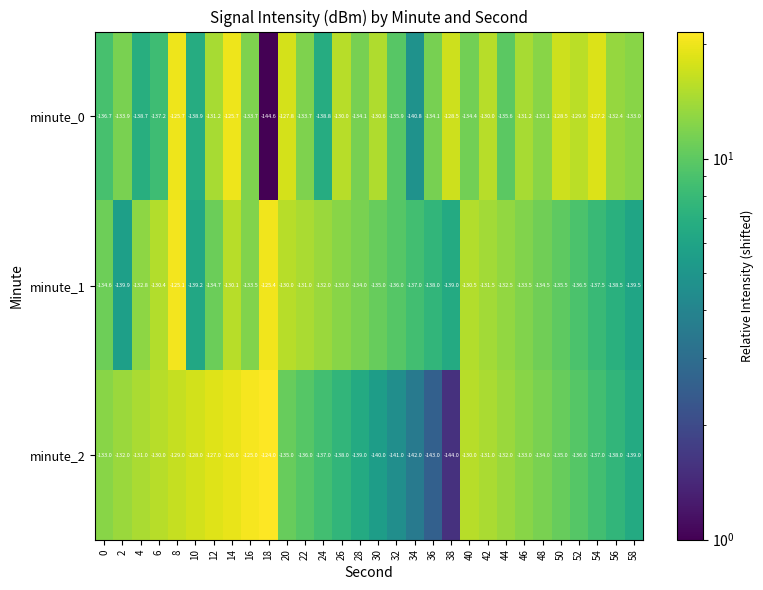

What is the difference between the highest and lowest values at 52?

6.6